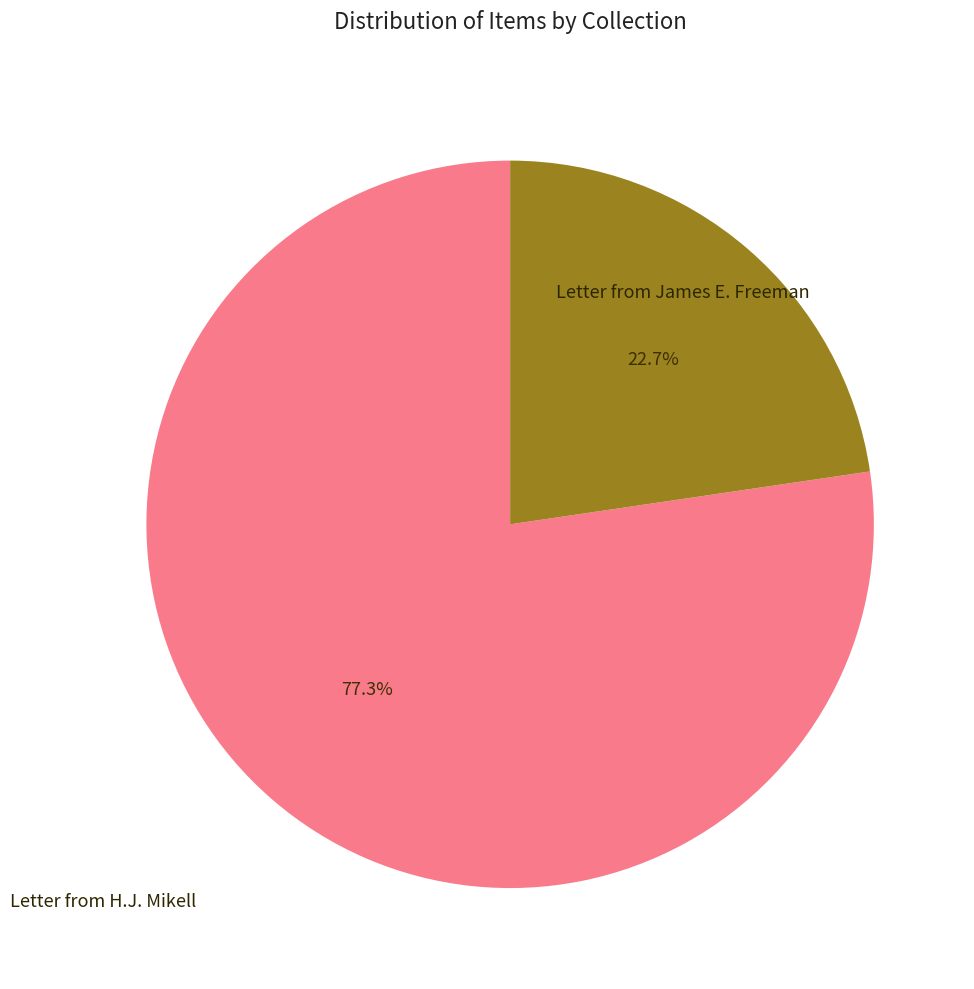

How many segments does this pie chart have?

2